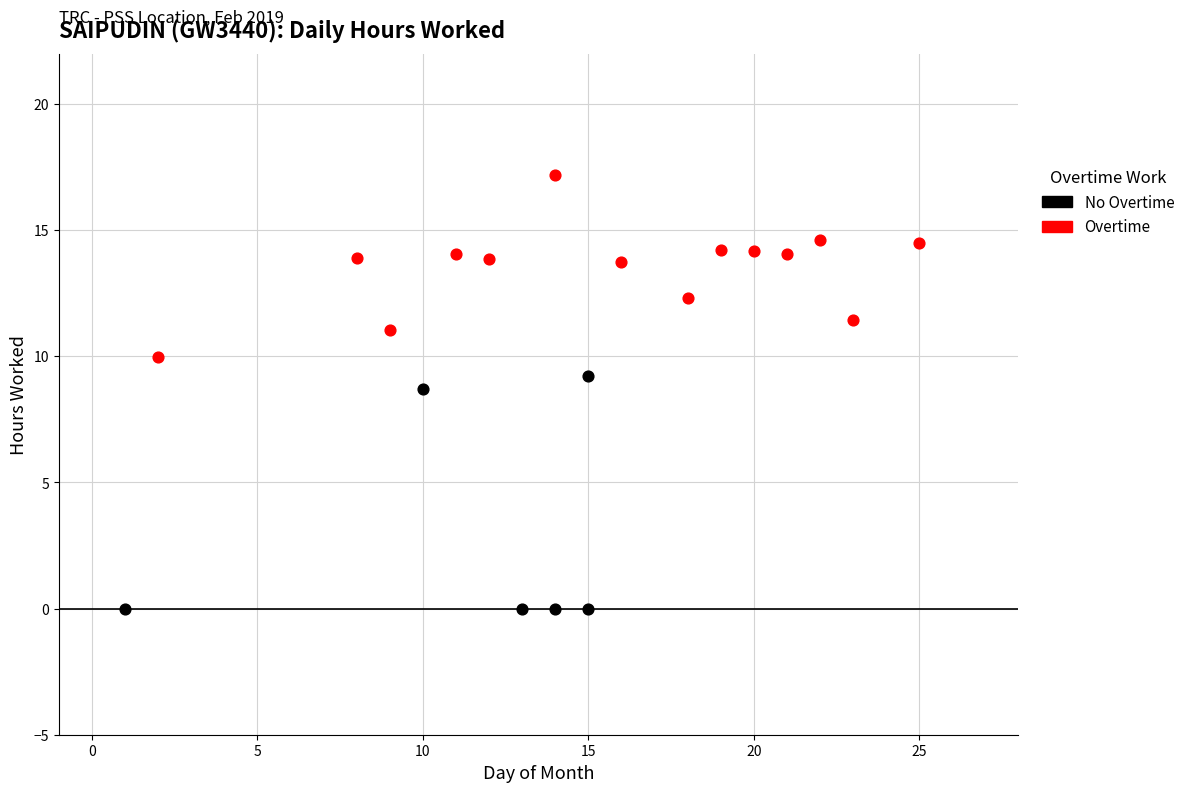

Which series contains the highest Y value?

Overtime